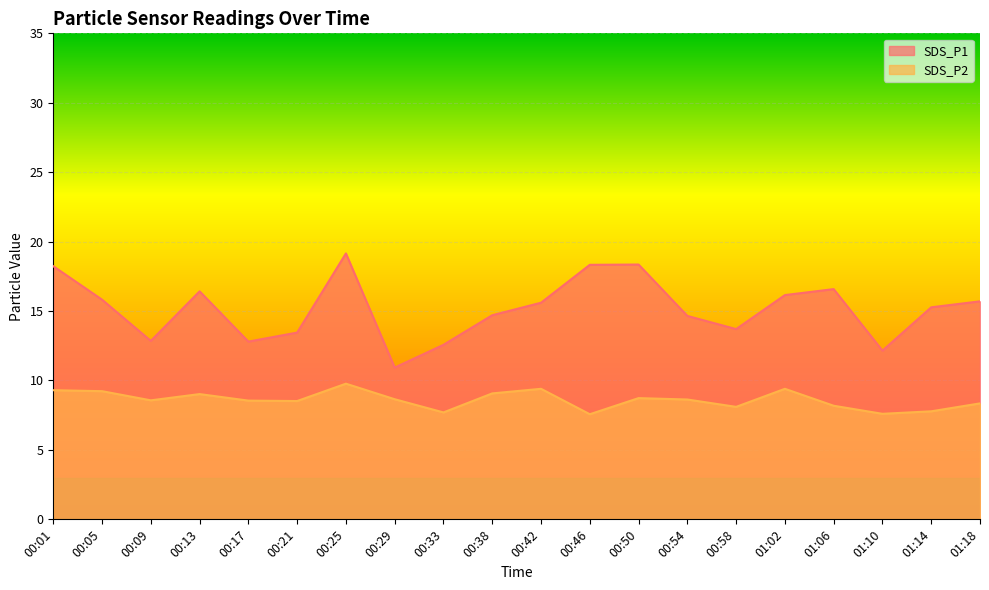

What is the average value of the SDS_P2 series?

8.6